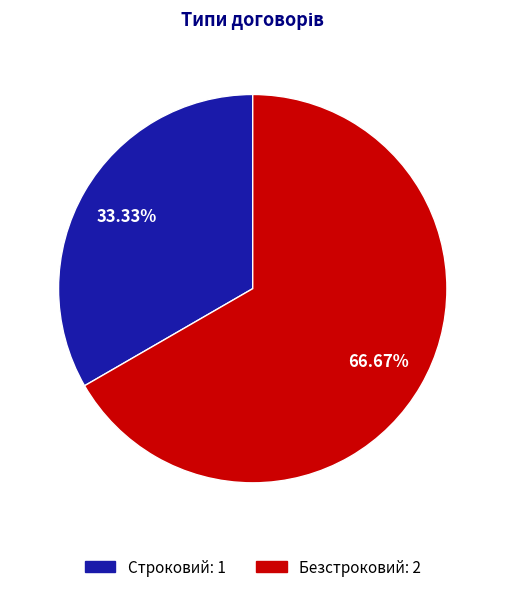

Rank the categories by value from highest to lowest.

Безстроковий, Строковий